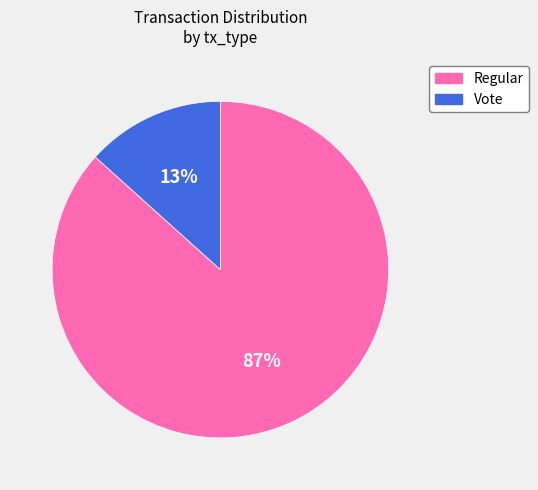

To the nearest percent, what percentage of the pie is Vote?

13%